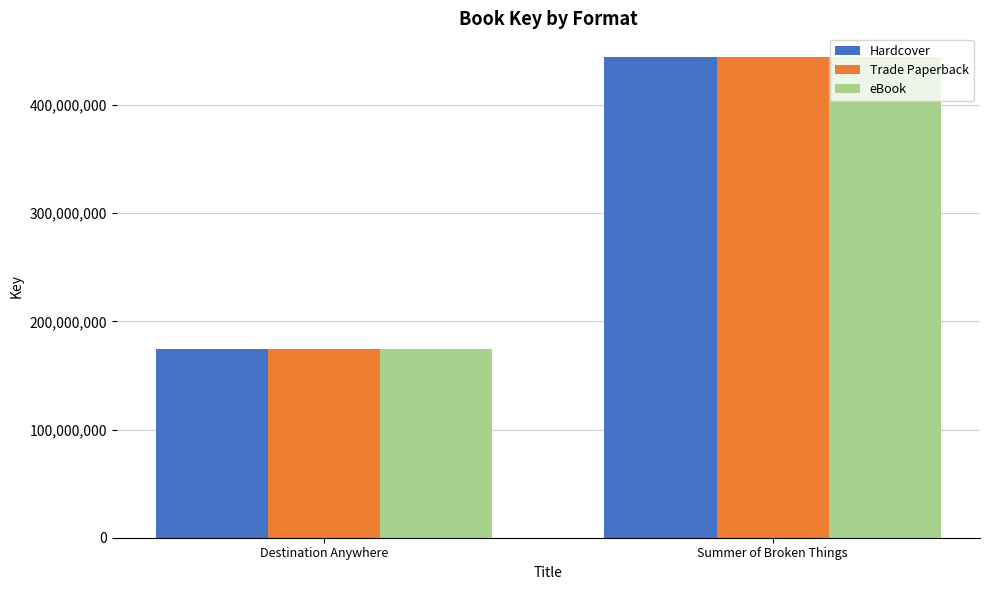

Read the Hardcover value at Summer of Broken Things, to the nearest 10.

444067170